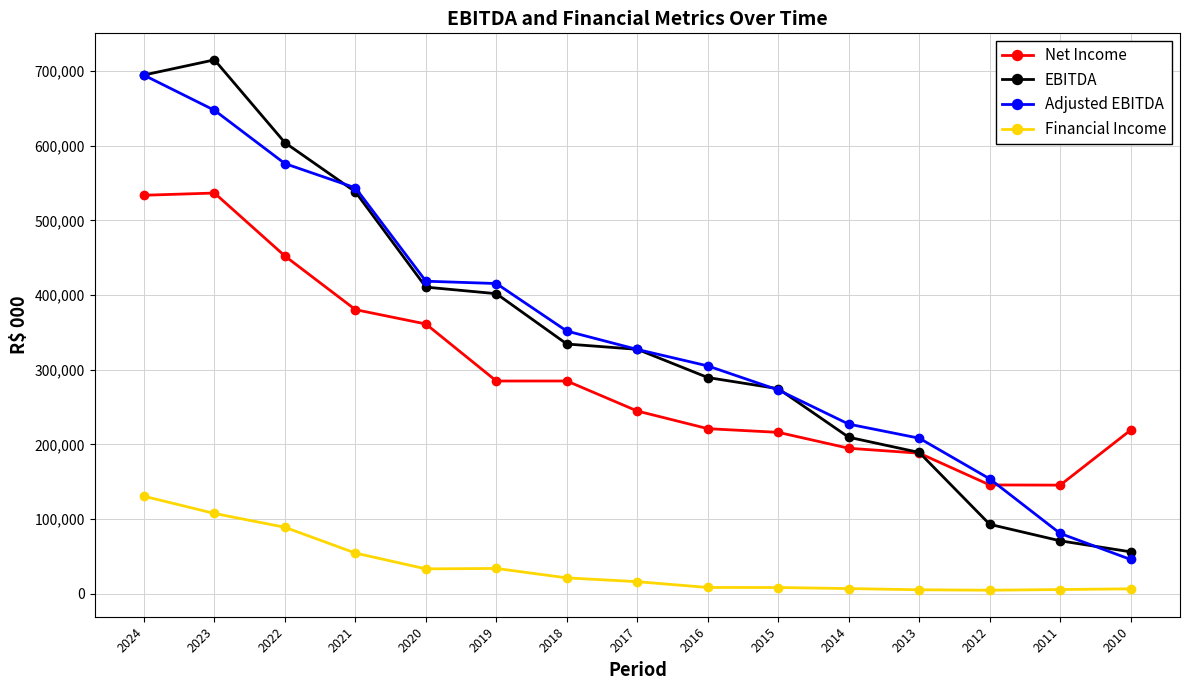

How many categories are shown in the chart?

15